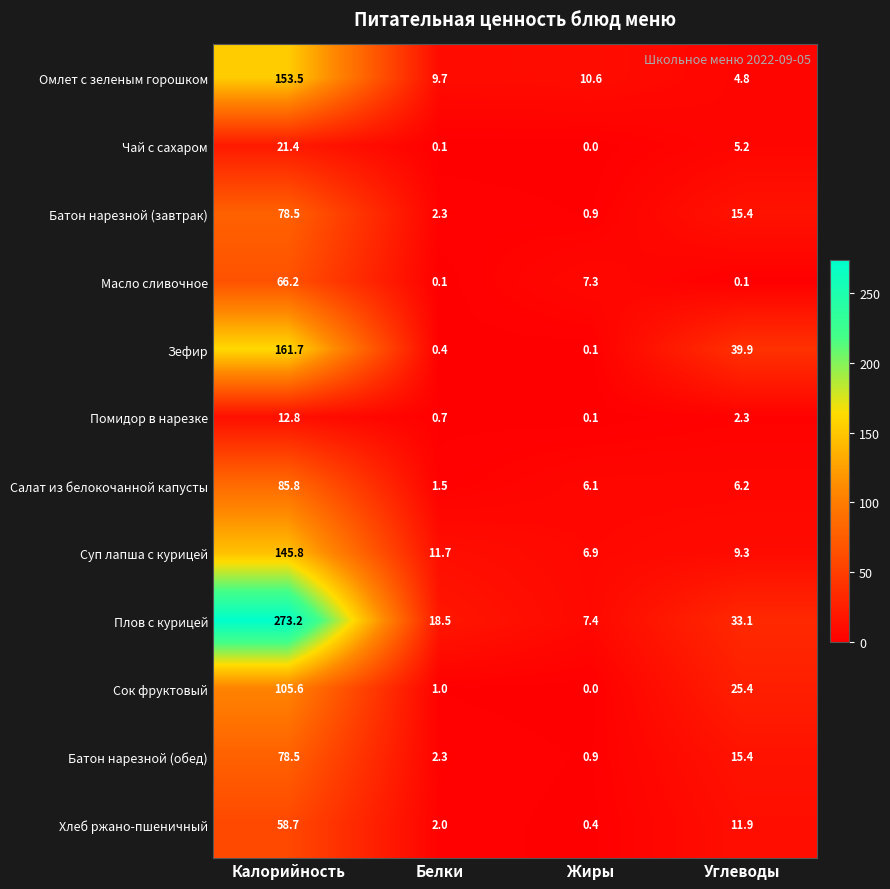

Where is Батон нарезной (обед) nearest to the value 39?

Углеводы